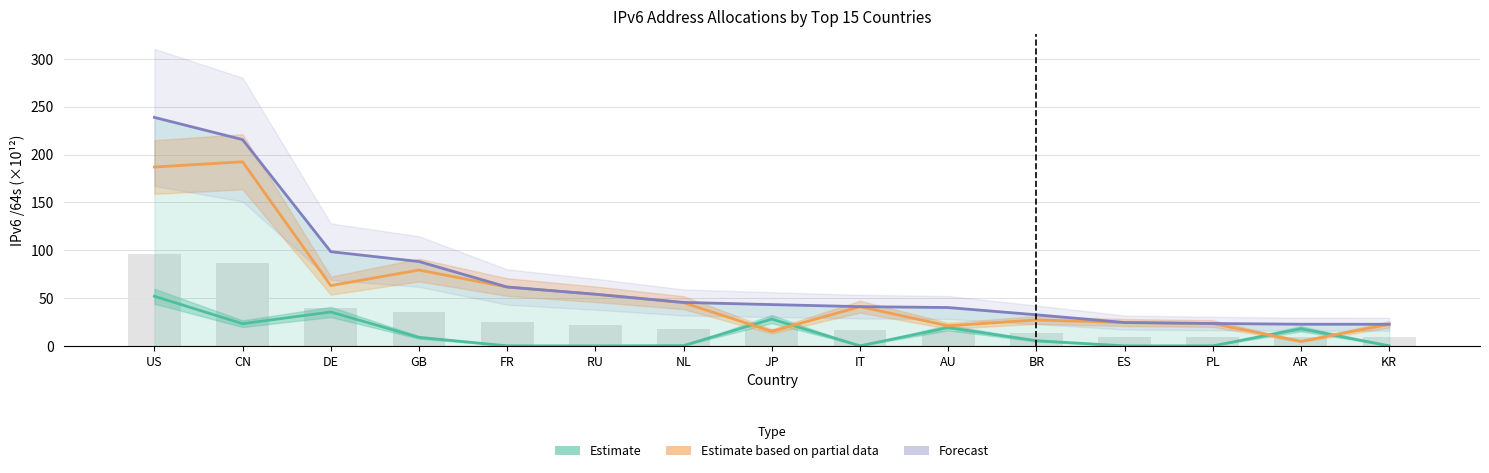

What is the value of the Forecast bar at the 13th from the left?

23.4